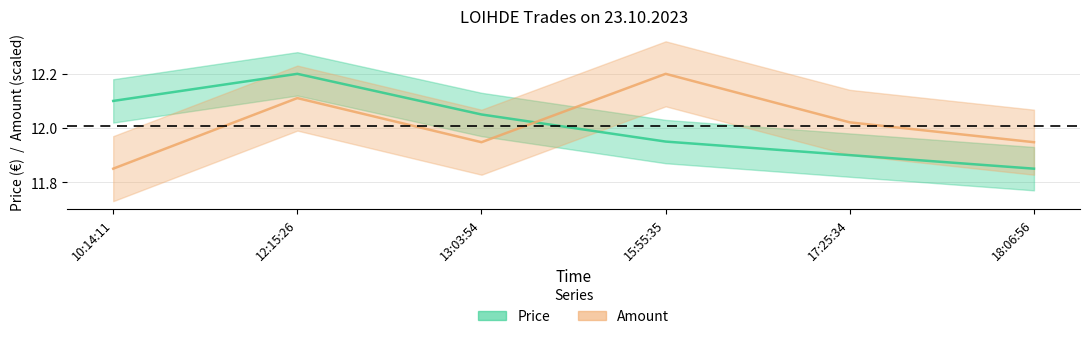

True or false: Amount has a value of 5.6 at 17:25:34.

False